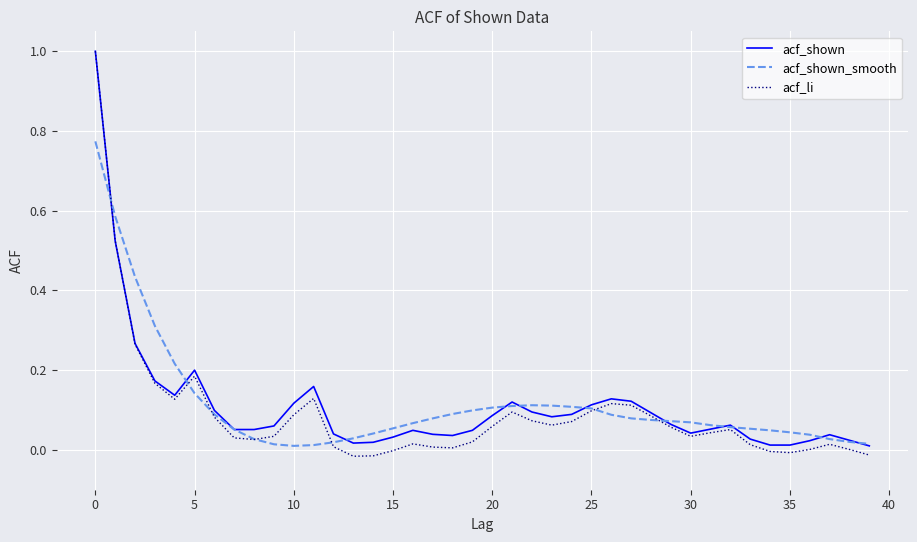

Which series has the largest range (max minus min)?

acf_li